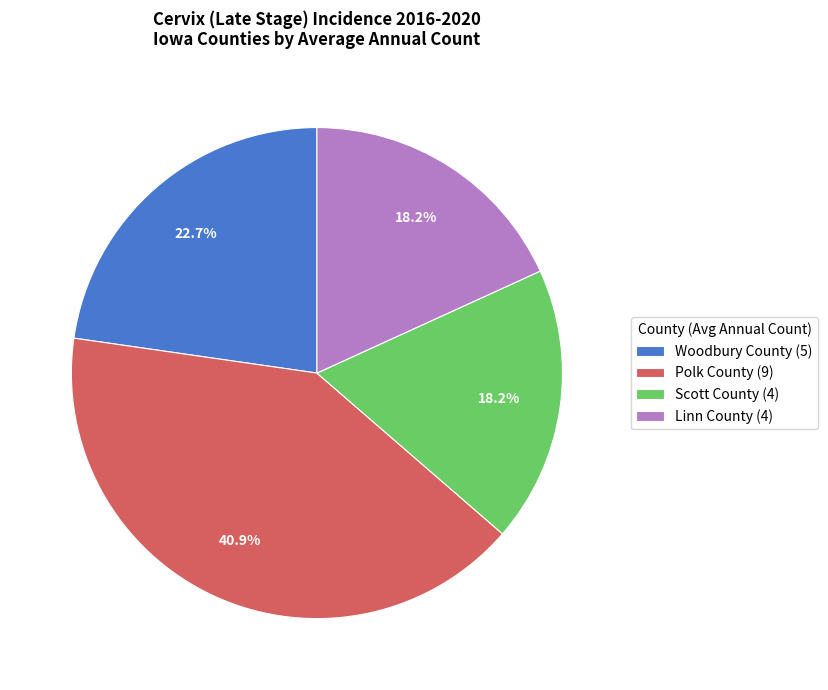

Combined, do Polk County and Linn County account for over 50%?

Yes